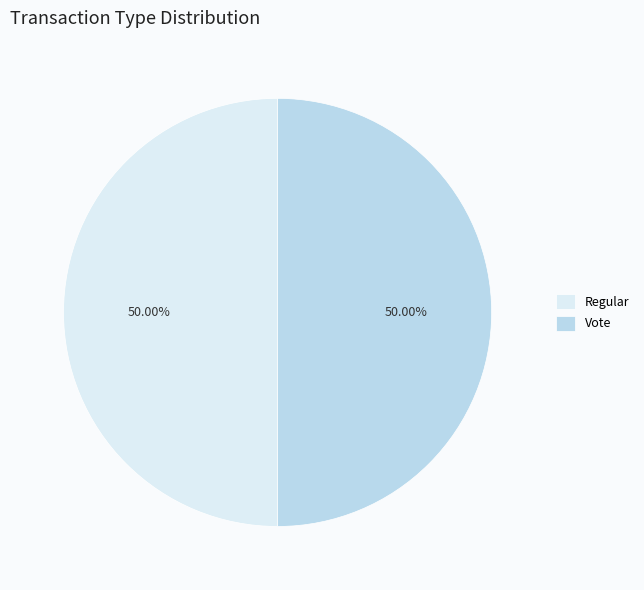

Do Vote and Regular together represent more than half of the pie?

Yes